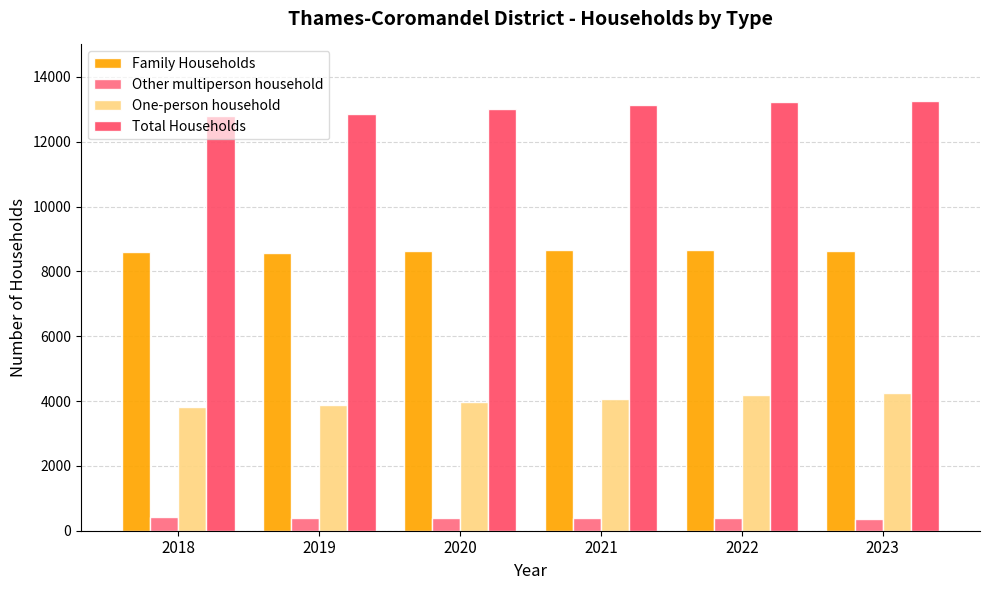

Where does the One-person household series first go above 4074?

2021